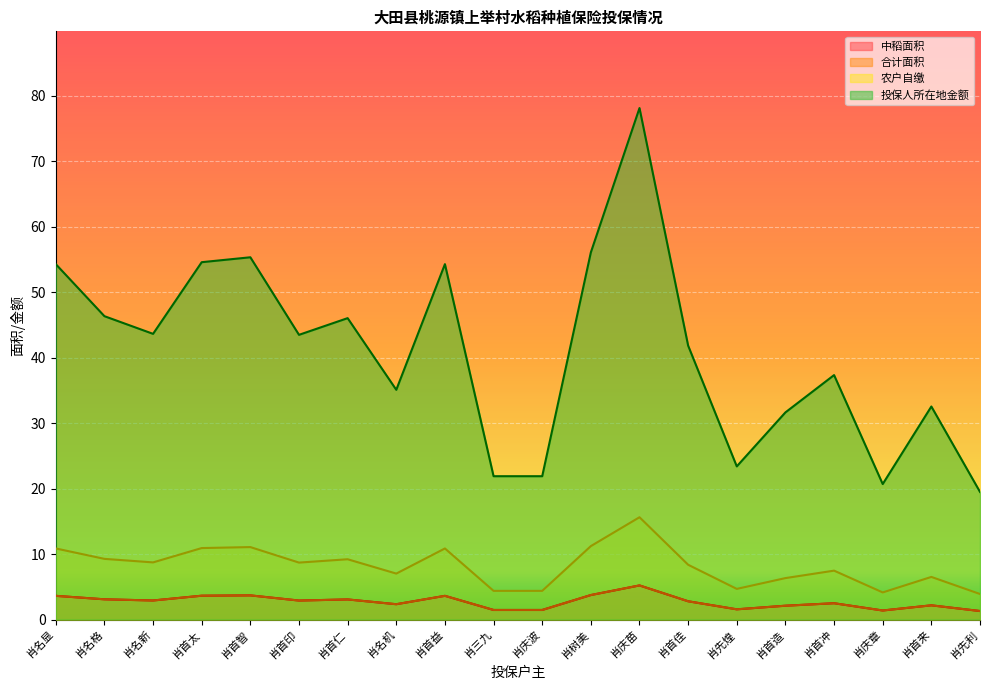

True or false: 投保人所在地金额 and 农户自缴 cross at least once.

False